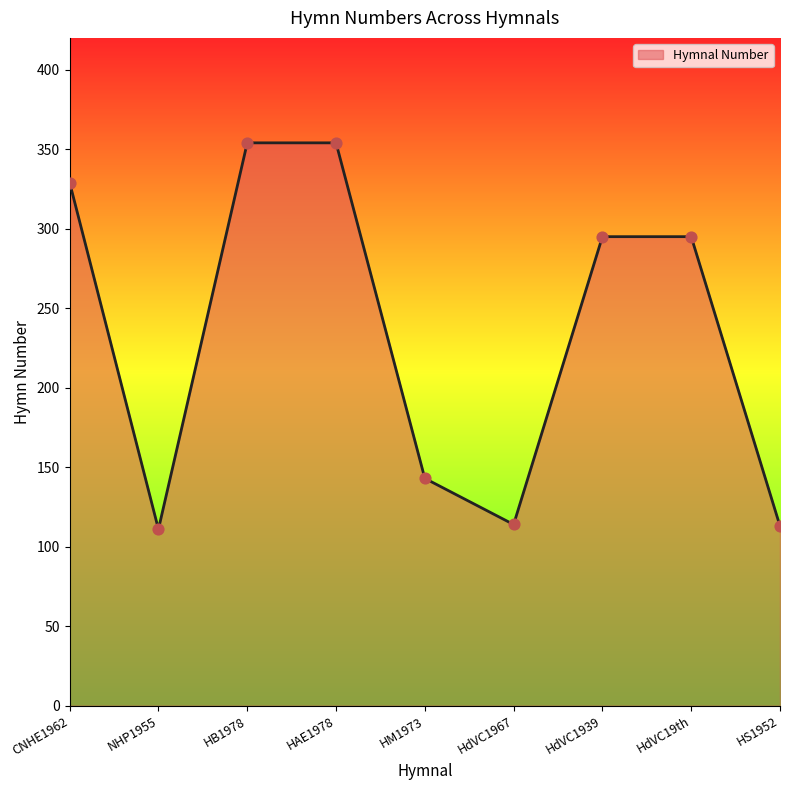

What is the change in value from HB1978 to HdVC1967?

-240